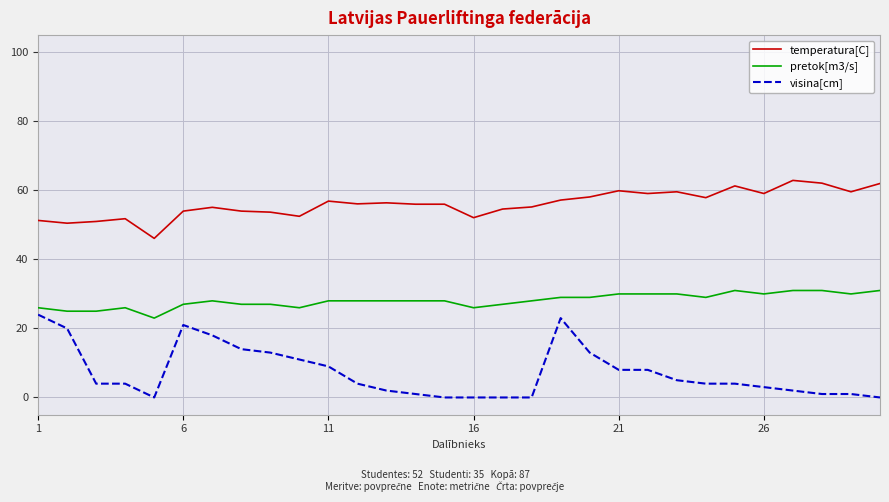

What is the lowest value of the pretok[m3/s] series?

23.0